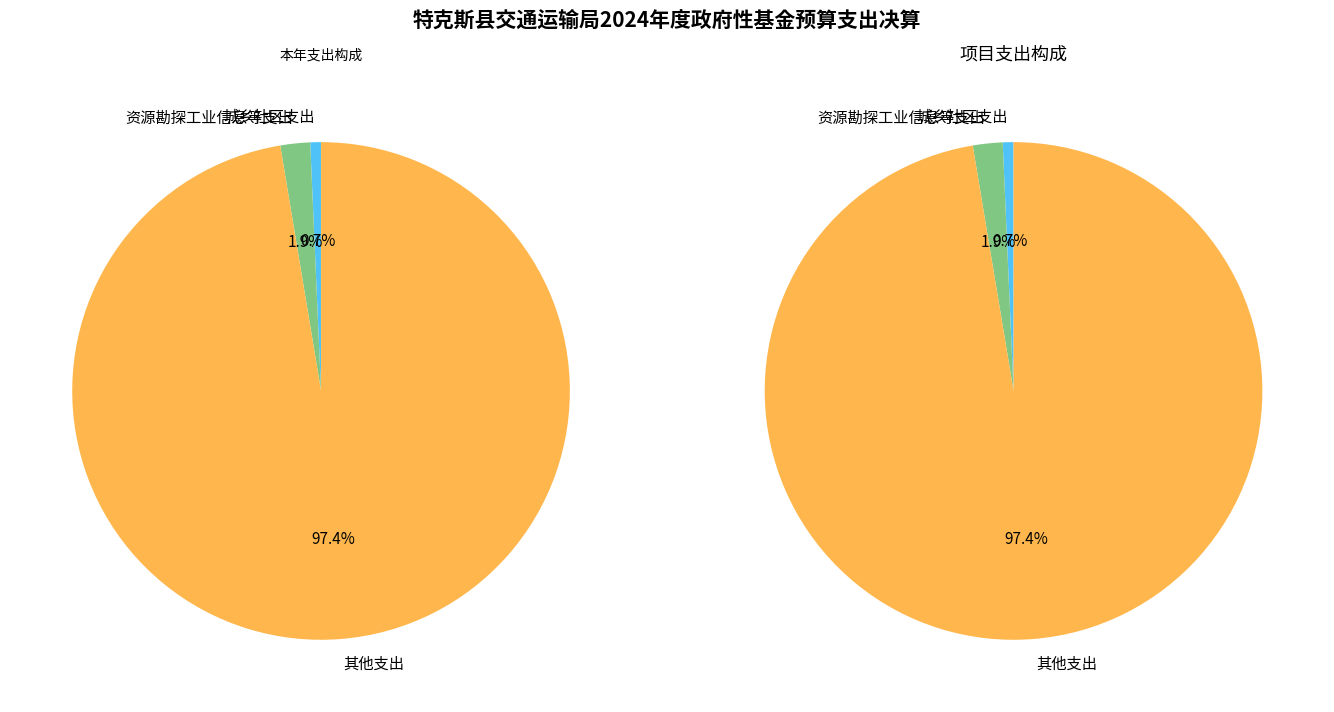

To the nearest percent, what is the difference between the largest and smallest slice percentages?

97%